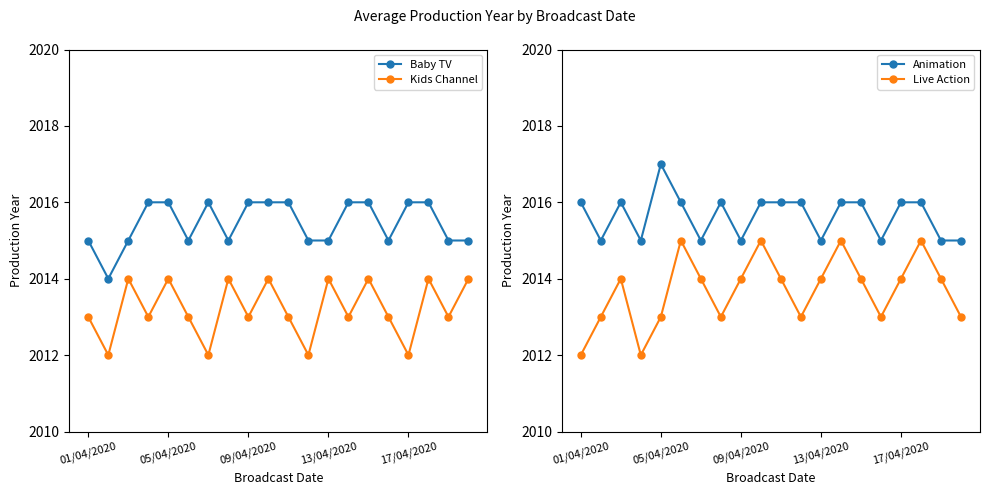

True or false: Kids Channel and Baby TV cross at least once.

False